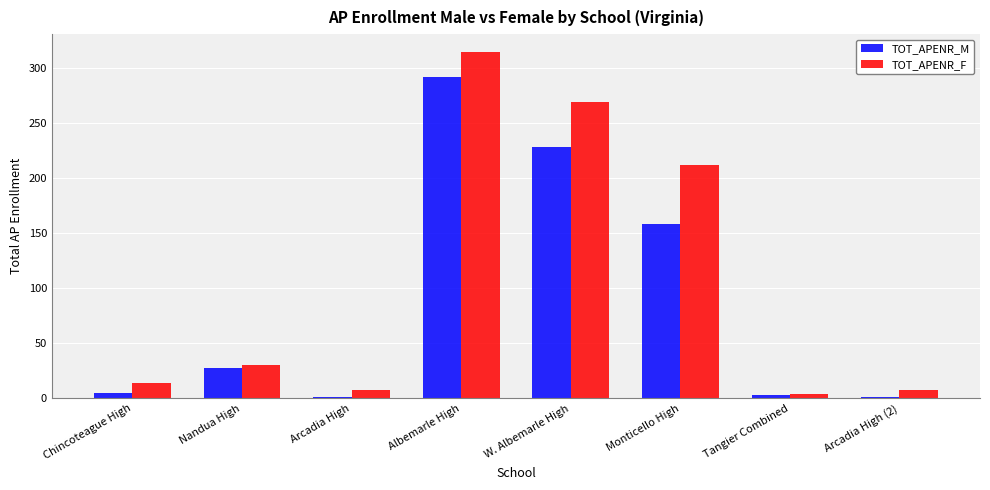

What is the maximum value for TOT_APENR_M?

292